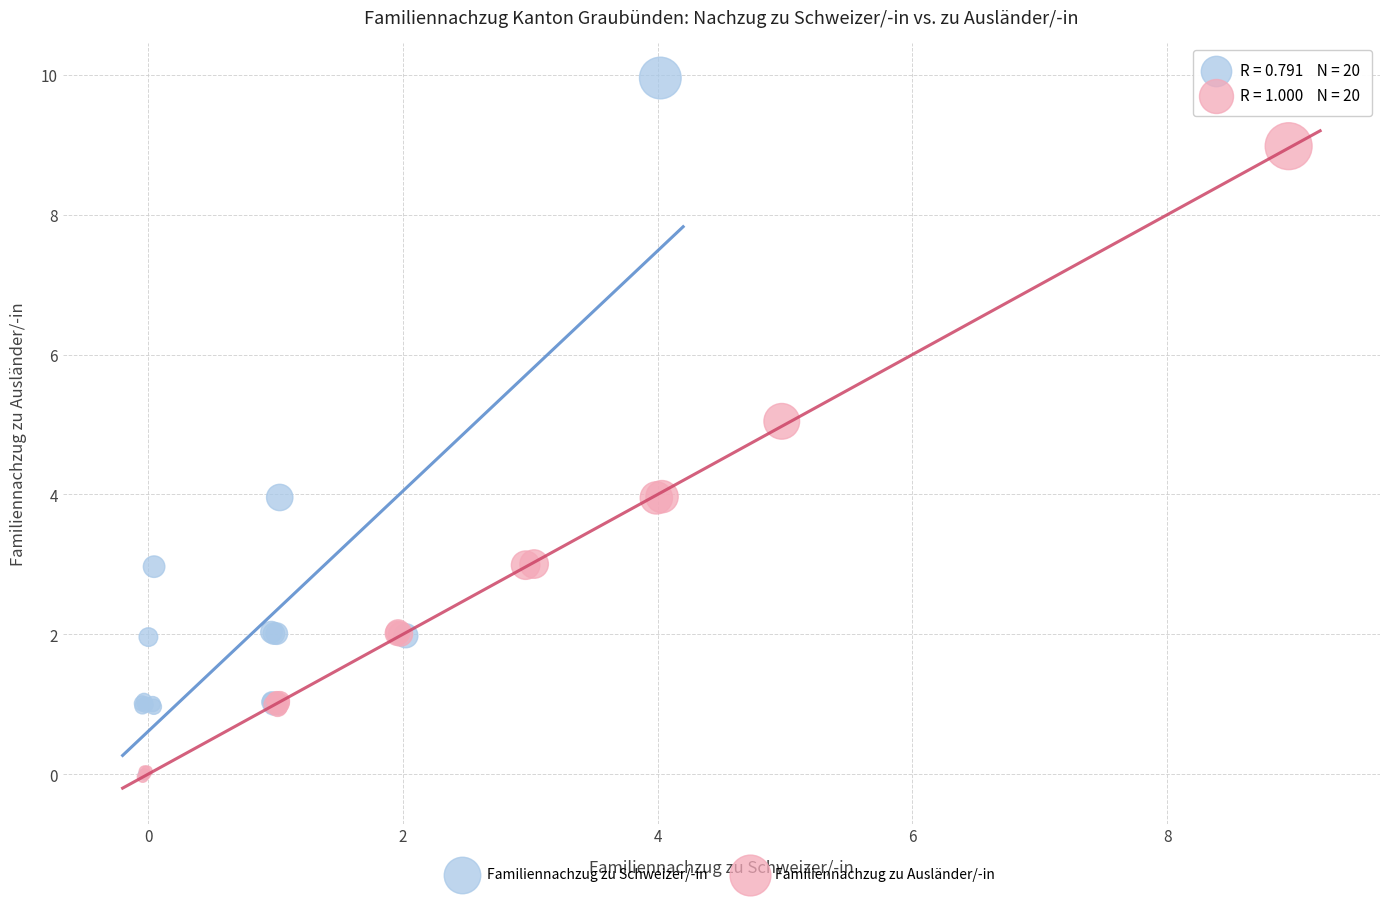

Which series has the largest Y range (max minus min)?

Familiennachzug zu Schweizer/-in